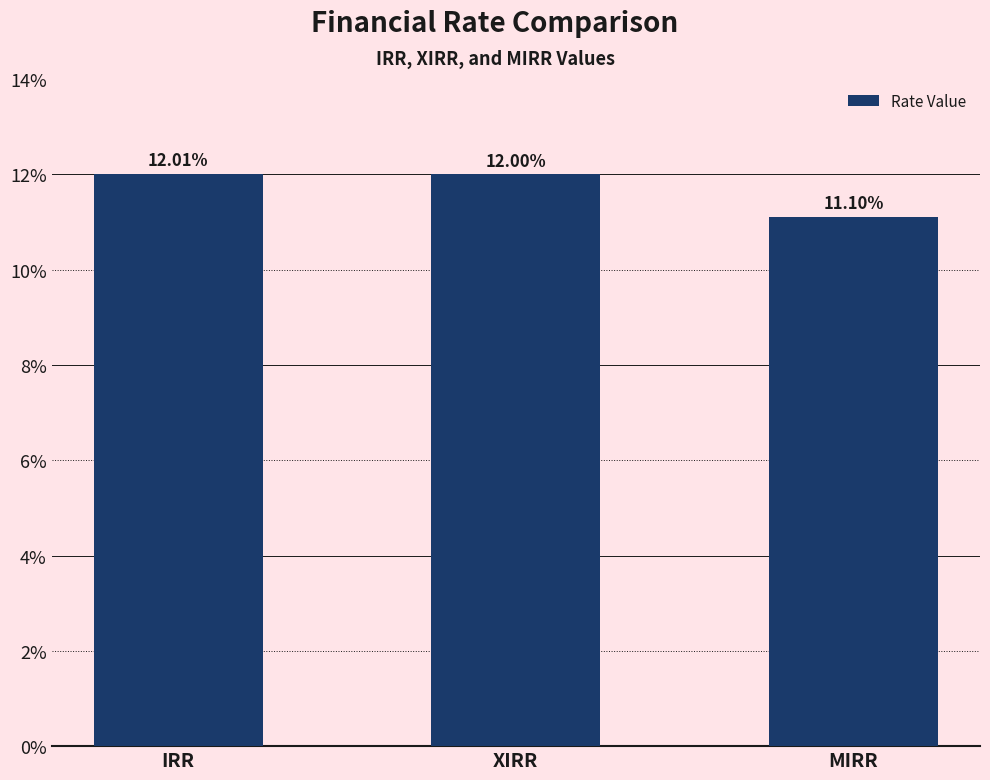

What is the value of the 2nd bar from the left?

0.1